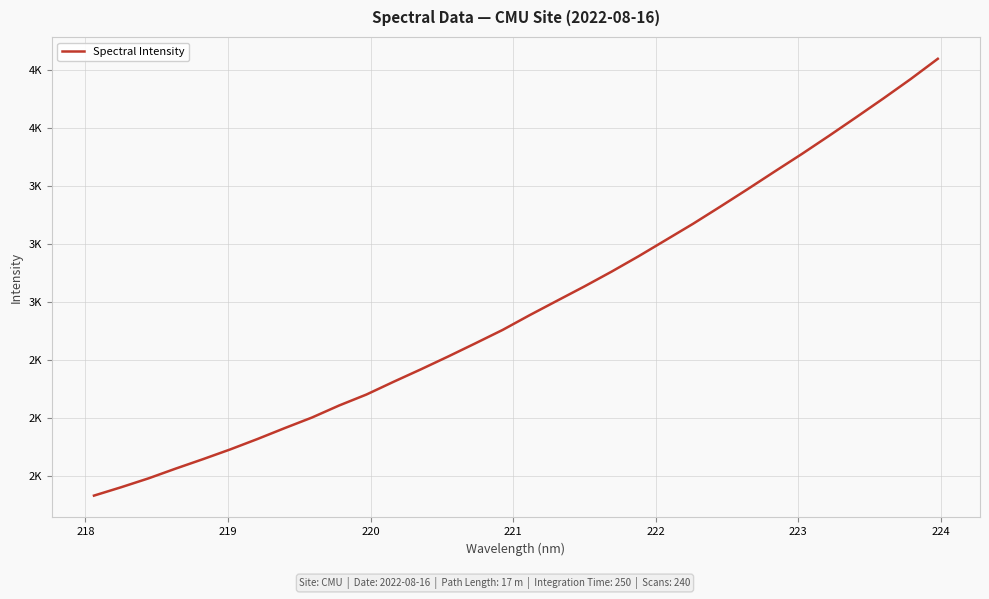

Does the chart have visible grid lines?

Yes